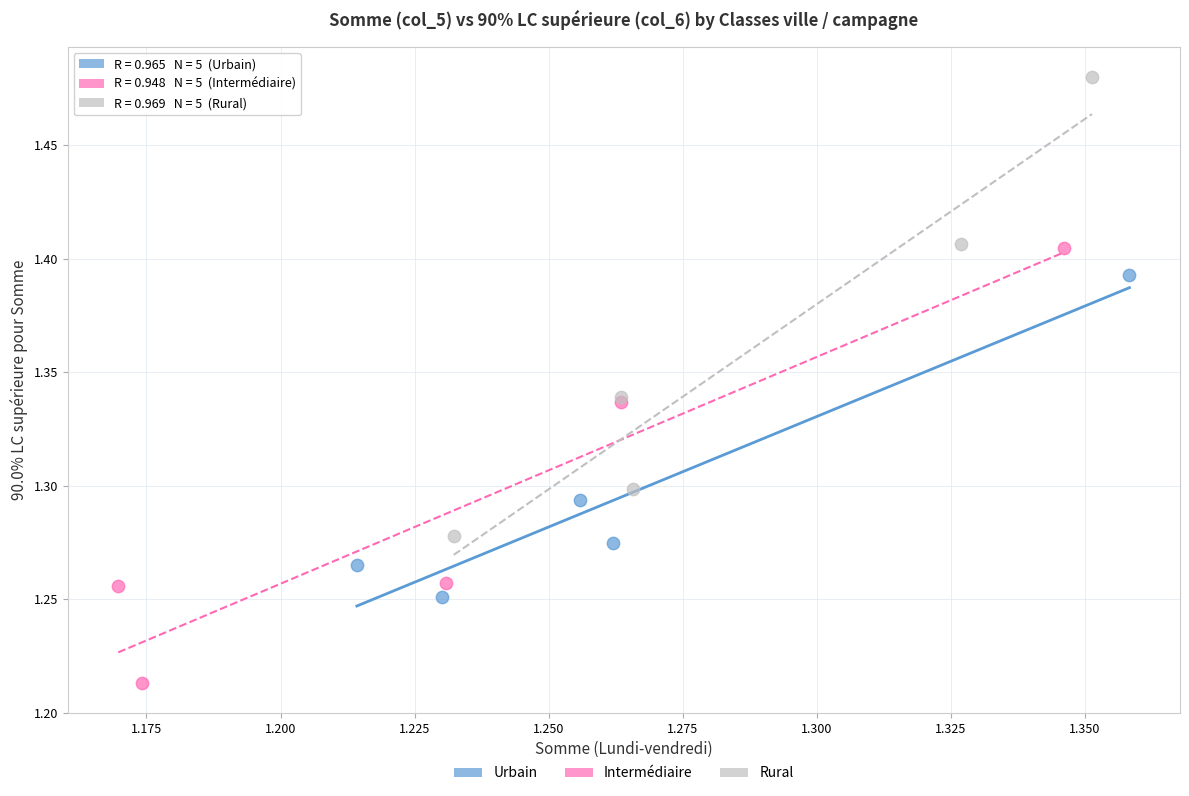

Which series contains the highest Y value?

Rural